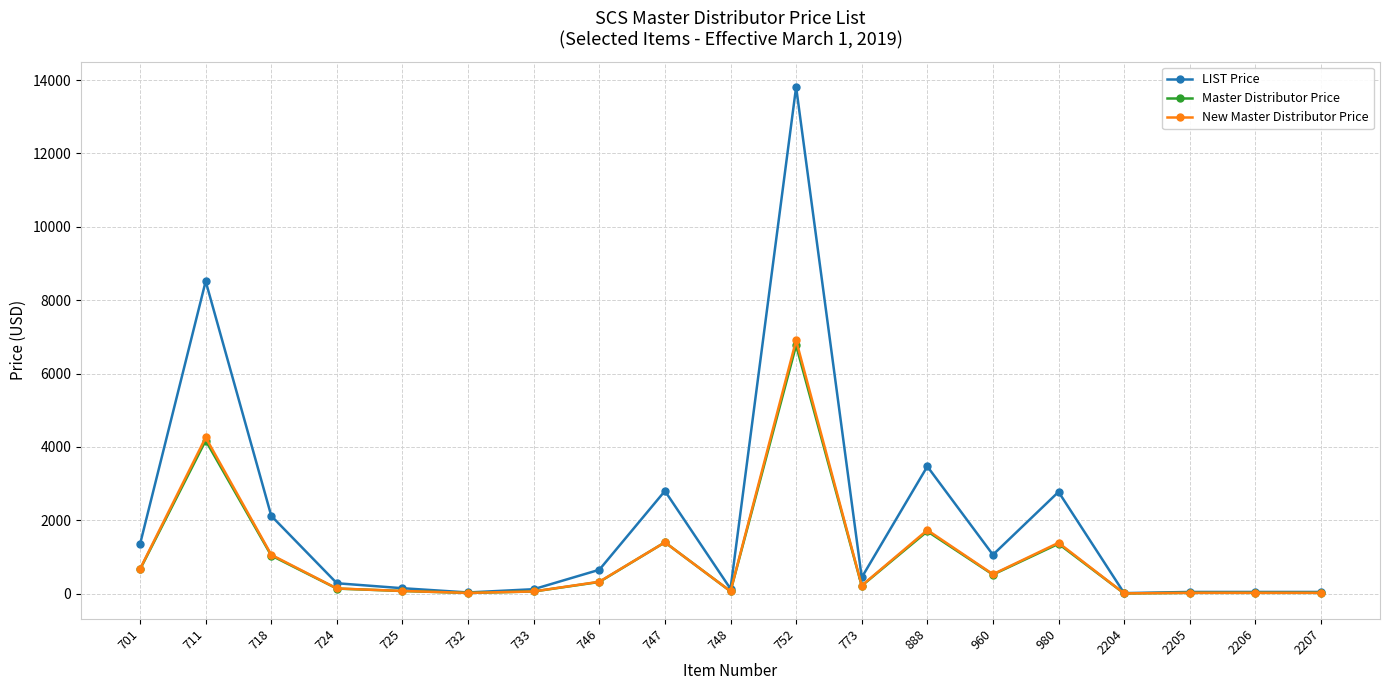

At how many categories does at least one series exceed 3276?

3